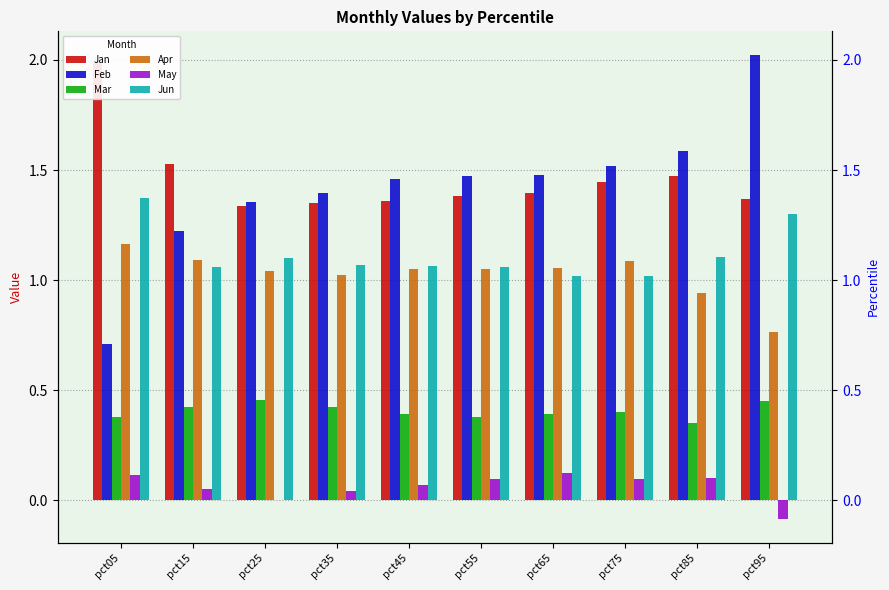

At which label does Feb first exceed 1?

pct15